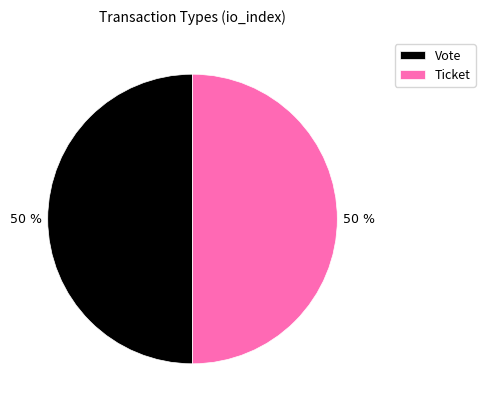

To the nearest percent, what is the difference between the Vote and Ticket slice percentages?

0%